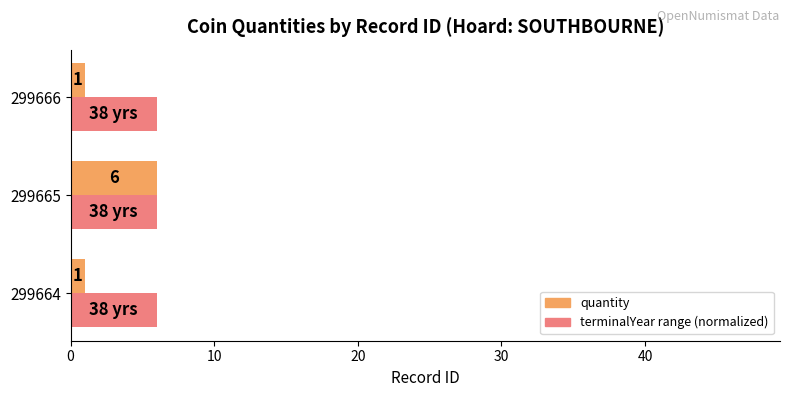

What is the minimum value for terminalYear range (normalized)?

6